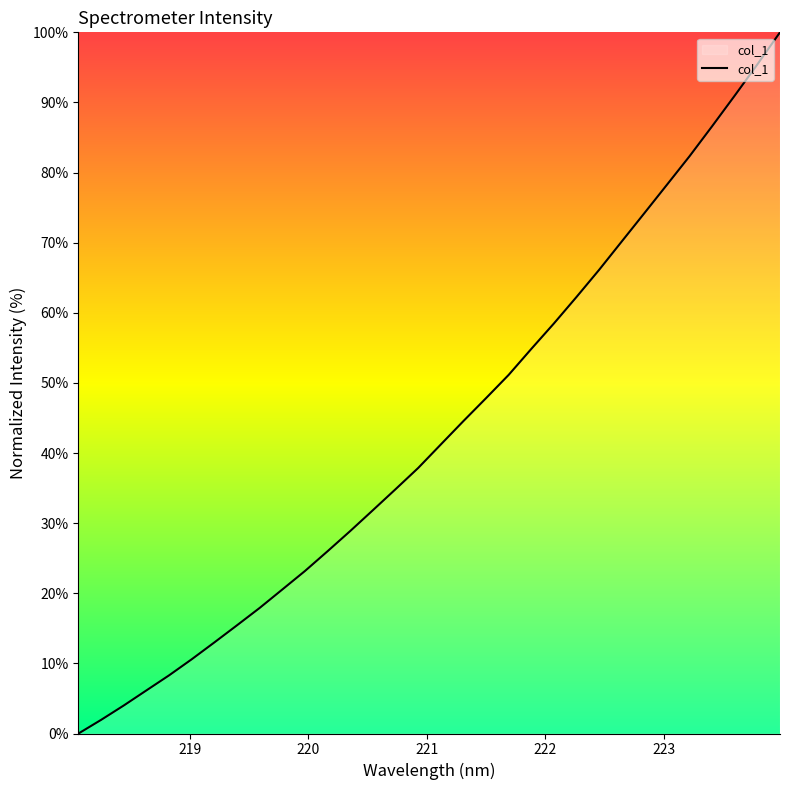

What is the maximum value shown in the chart?

100.0